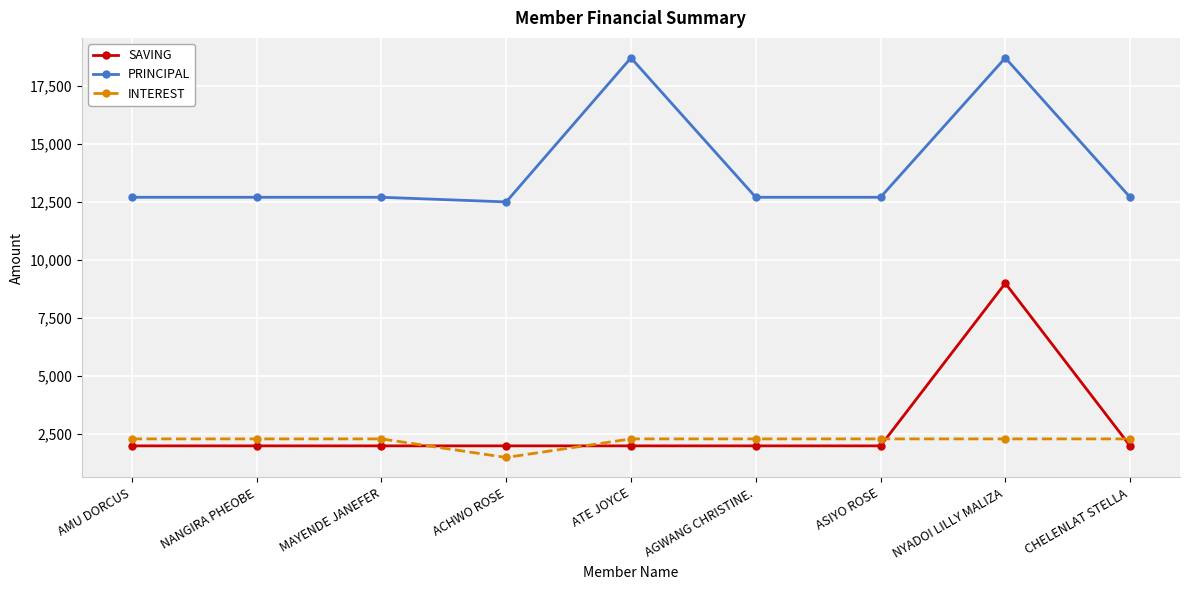

List the series in order of their peak value, highest first.

PRINCIPAL, SAVING, INTEREST